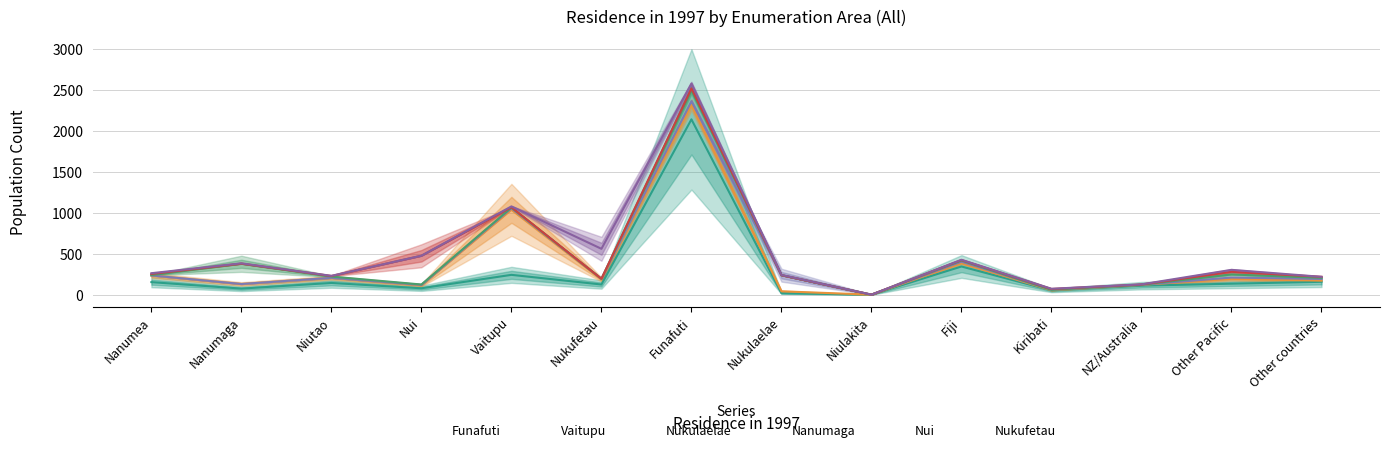

What position from the left is Fiji?

10